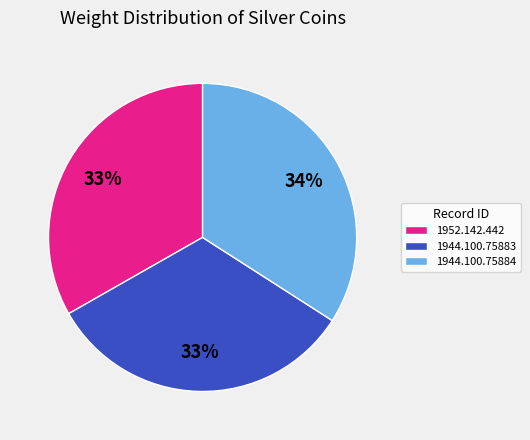

Combined, do 1944.100.75883 and 1944.100.75884 account for over 50%?

Yes